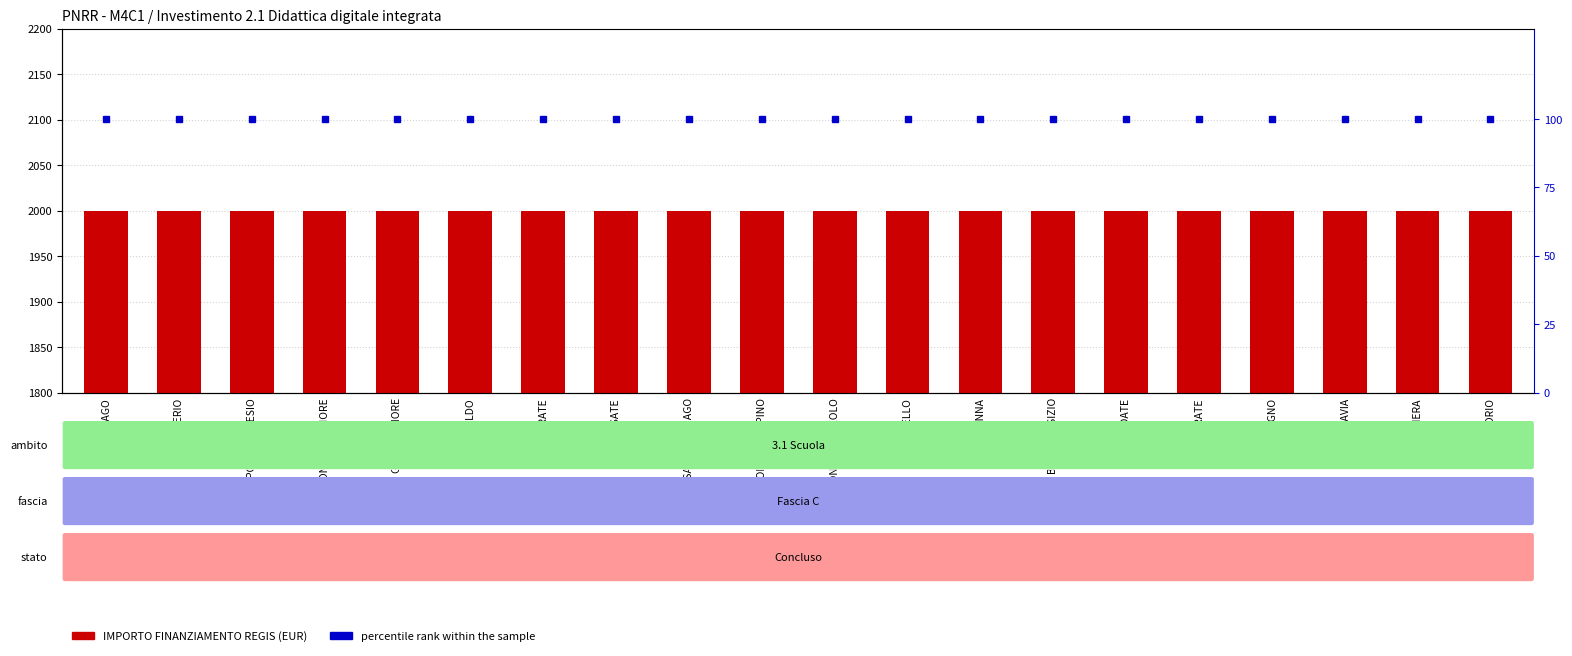

Which category has the lowest value in the percentile rank within the sample series?

CISLAGO